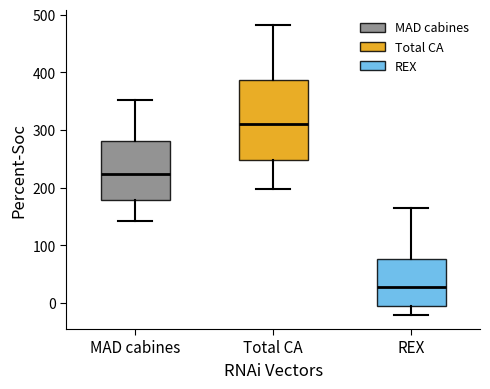

Reading left to right, read every box against the y-axis: the position of its median line, the range the box covers, and the ends of its whiskers. The values are not printed on the chart, so give them approximately, as read against the axis.

MAD cabines: median 220, box 180 to 280, whiskers 140 to 350
Total CA: median 310, box 250 to 390, whiskers 200 to 480
REX: median 30, box -10 to 80, whiskers -20 to 160